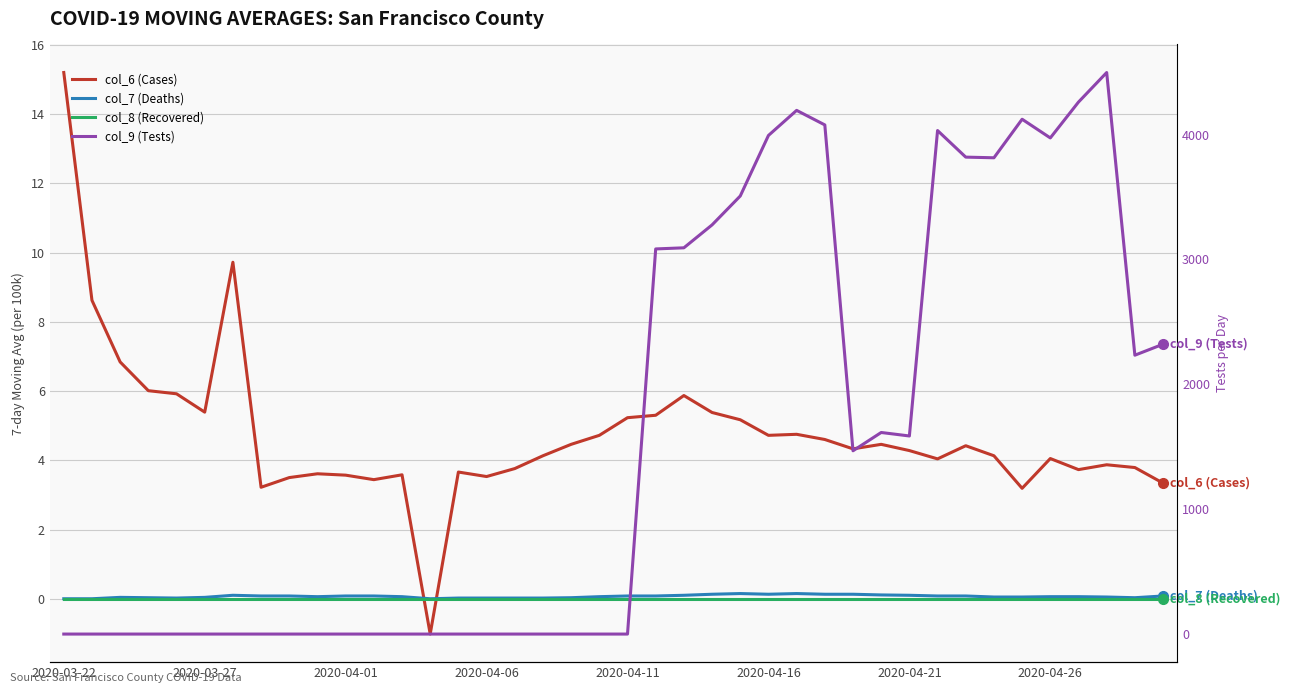

At how many categories does at least one series exceed 4225?

2